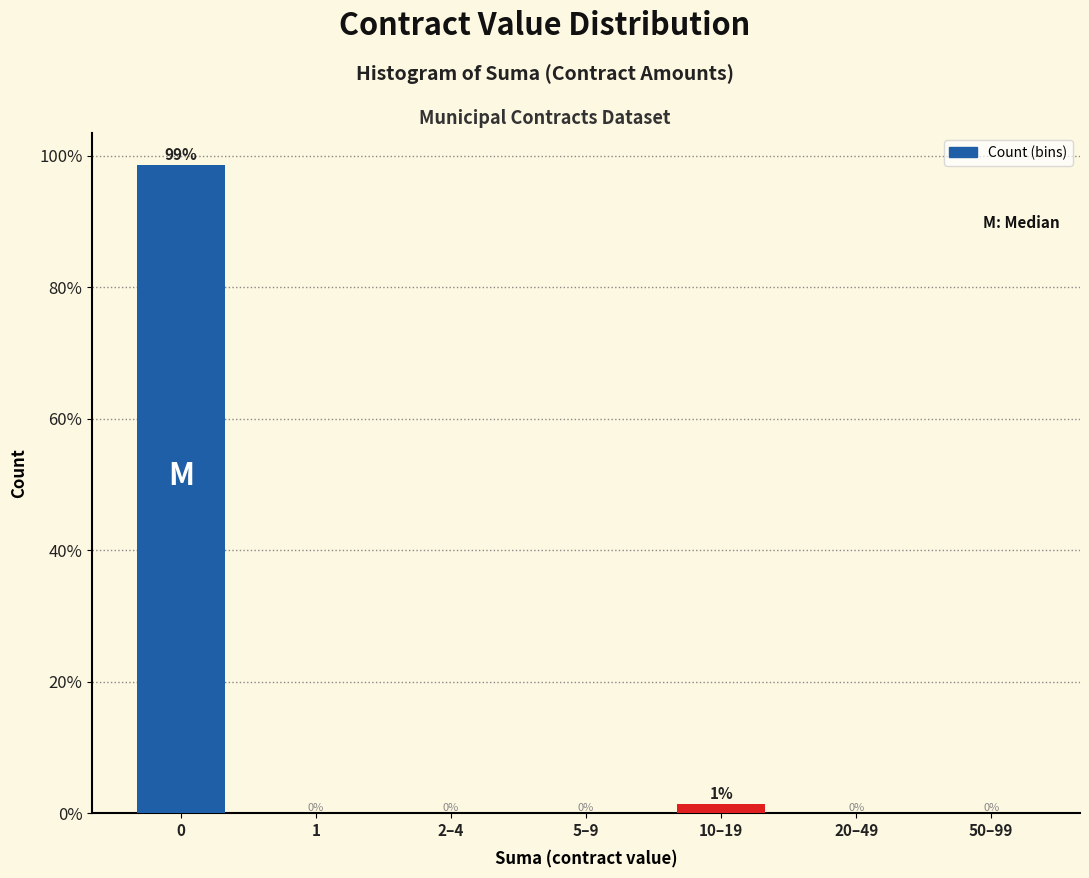

Where is the data nearest to the value 49?

10–19